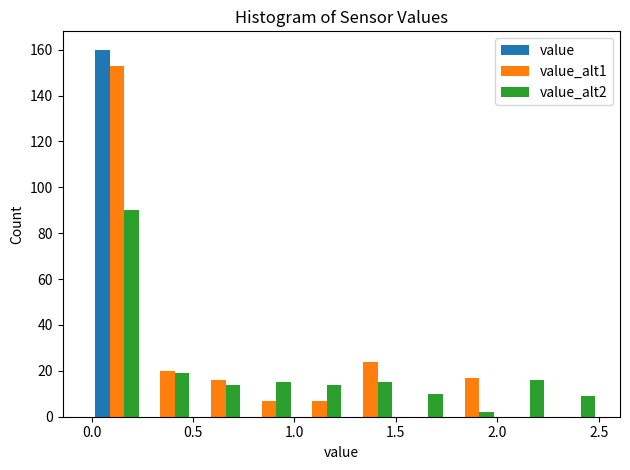

In the value_alt2 series, which range on the x-axis has the tallest bar?

0.00 to 0.25